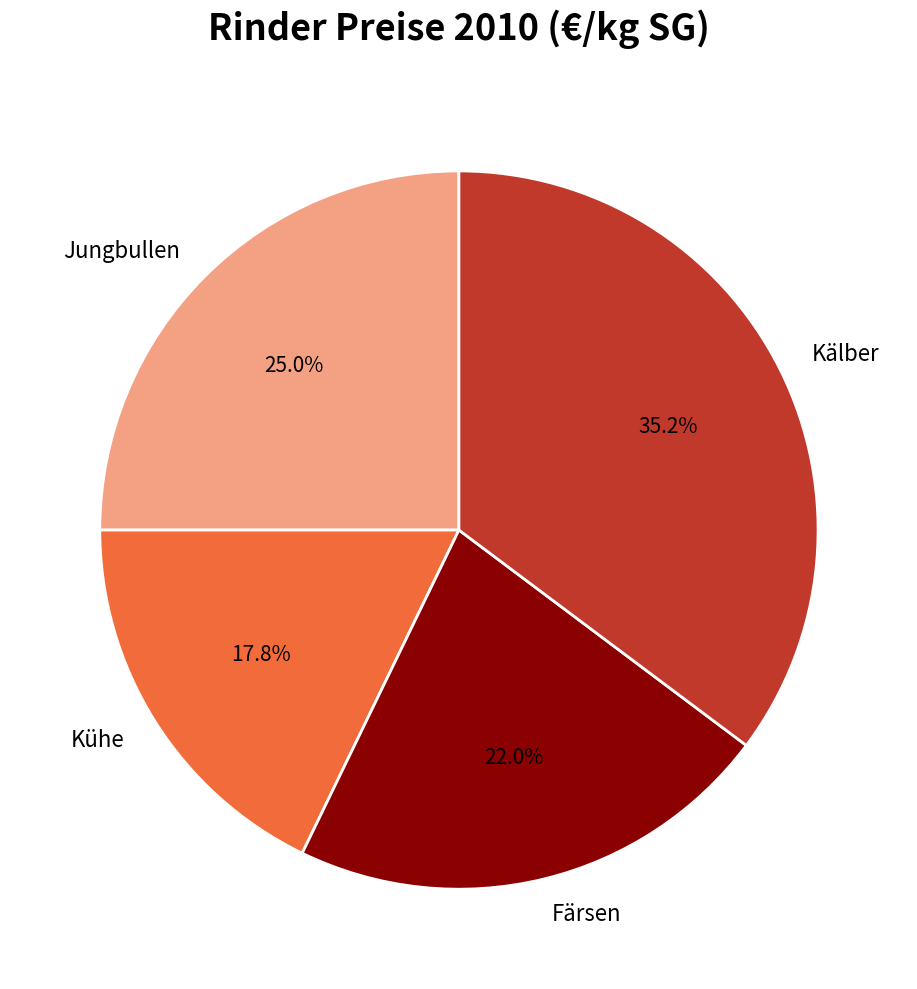

To the nearest percent, what is the combined percentage of Jungbullen and Kälber?

60%